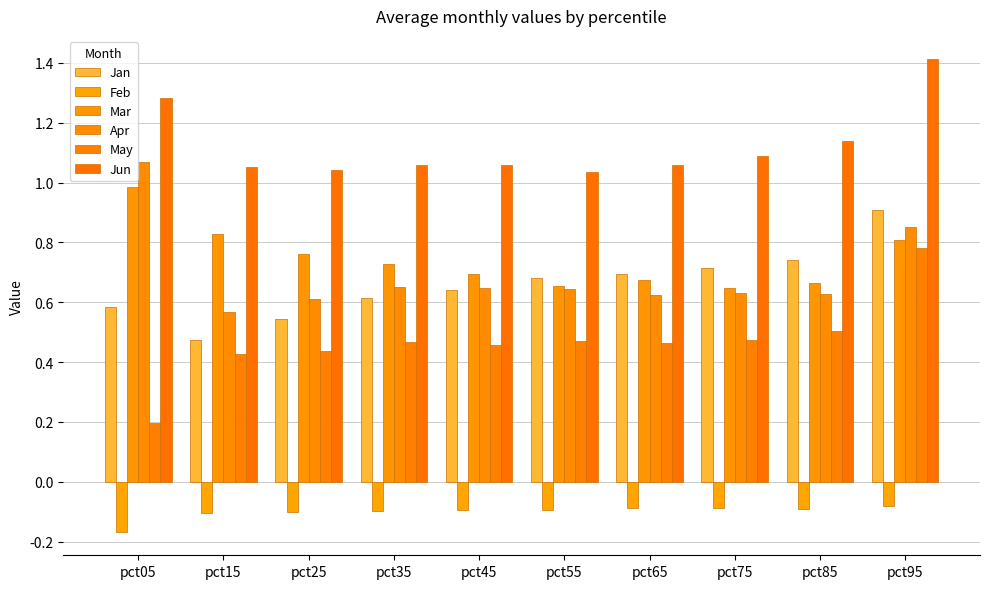

What are all the series names shown in the legend?

Jan, Feb, Mar, Apr, May, Jun